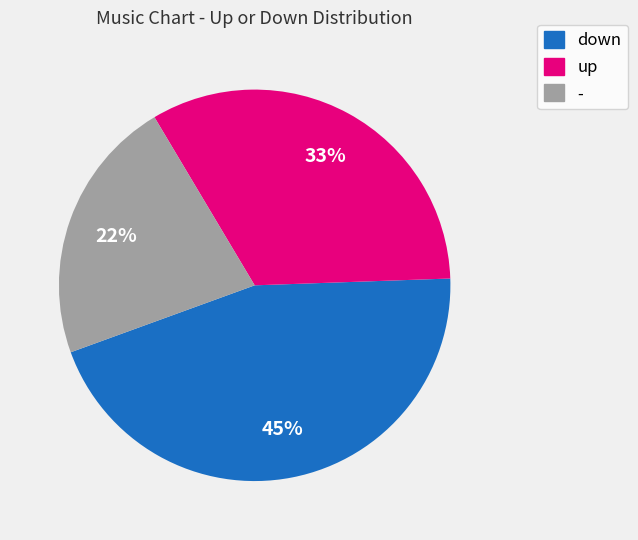

Rank the categories by value from lowest to highest.

-, up, down